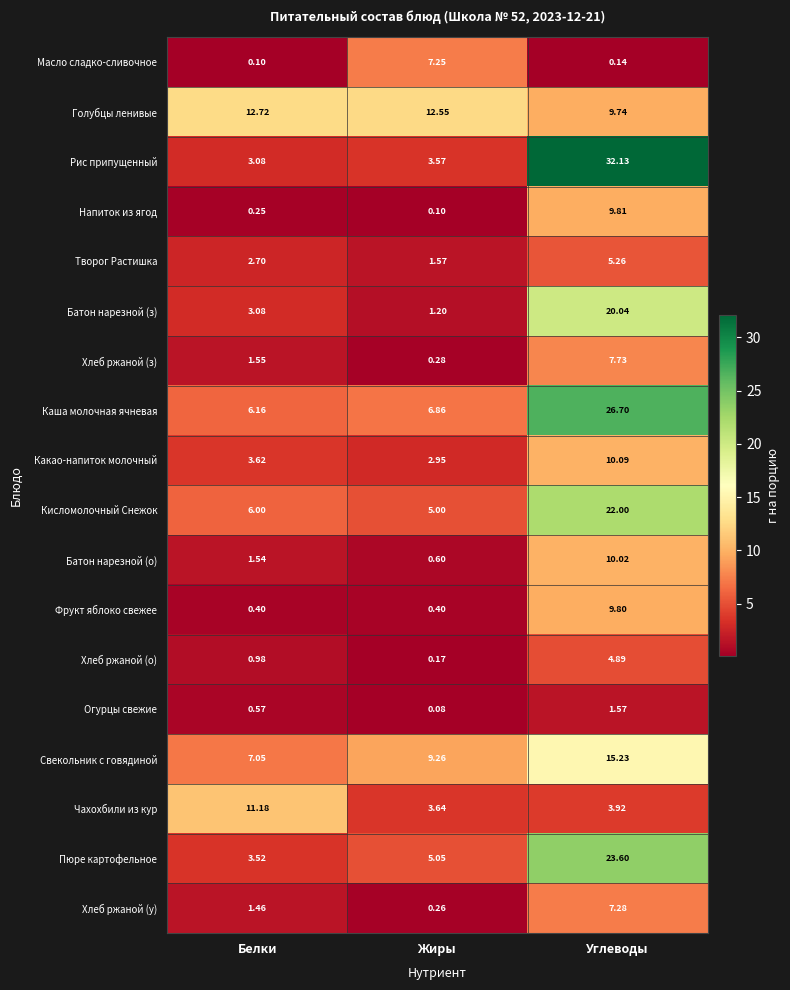

Which series has the largest total across all categories?

Каша молочная ячневая